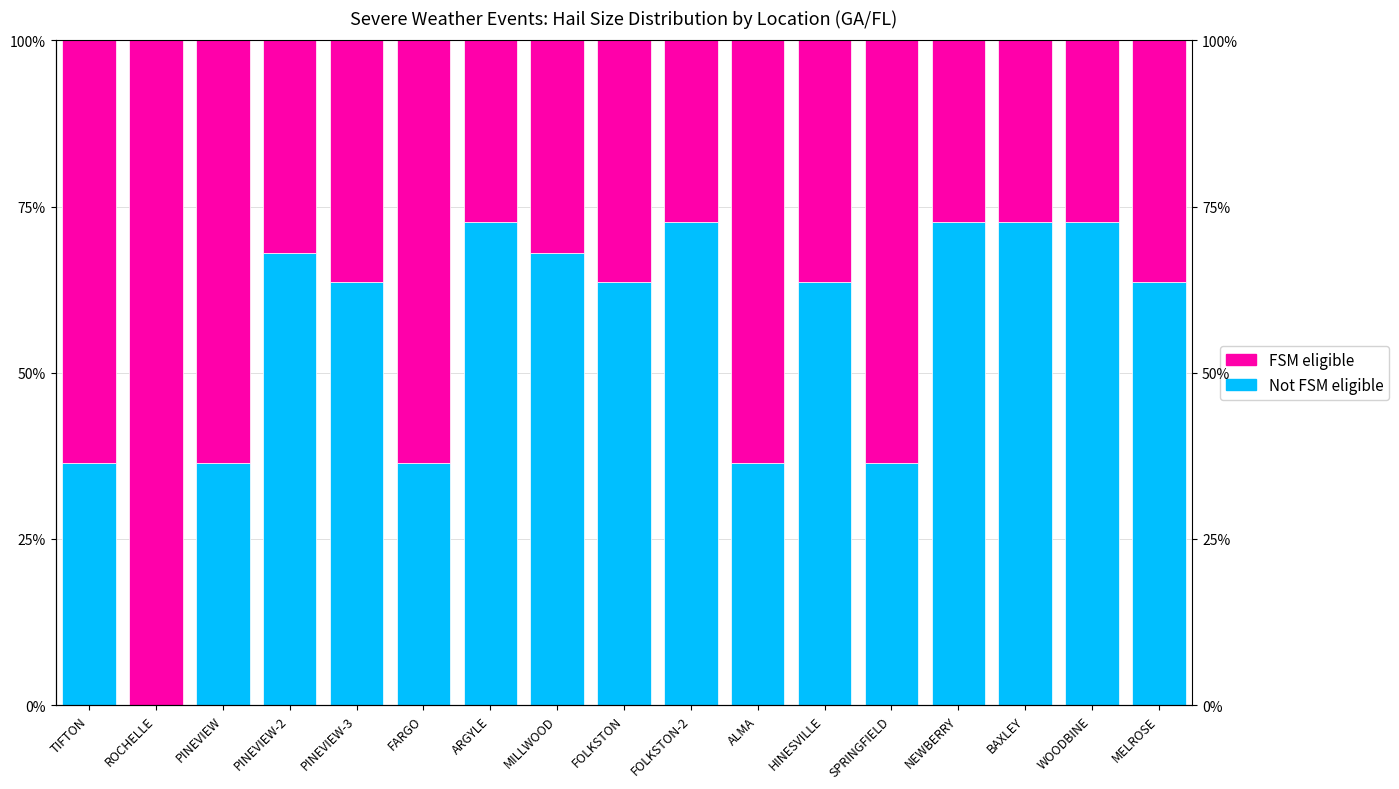

What is the label of the 13th bar from the right?

PINEVIEW-3